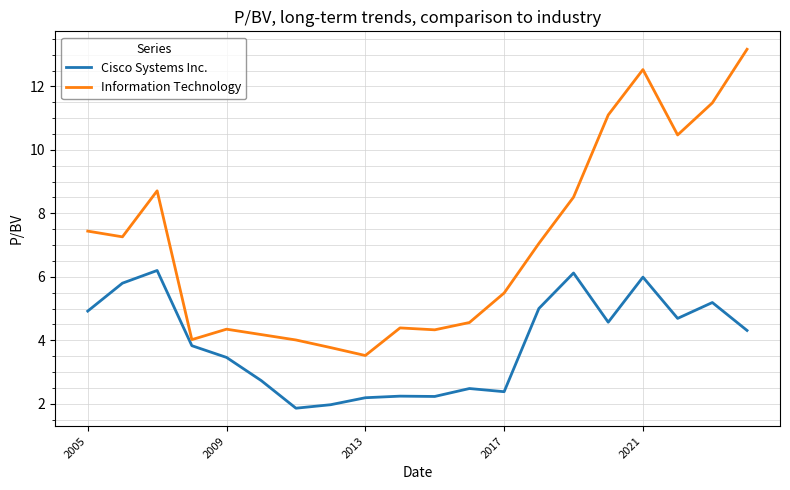

Which series has the largest total across all categories?

Information Technology